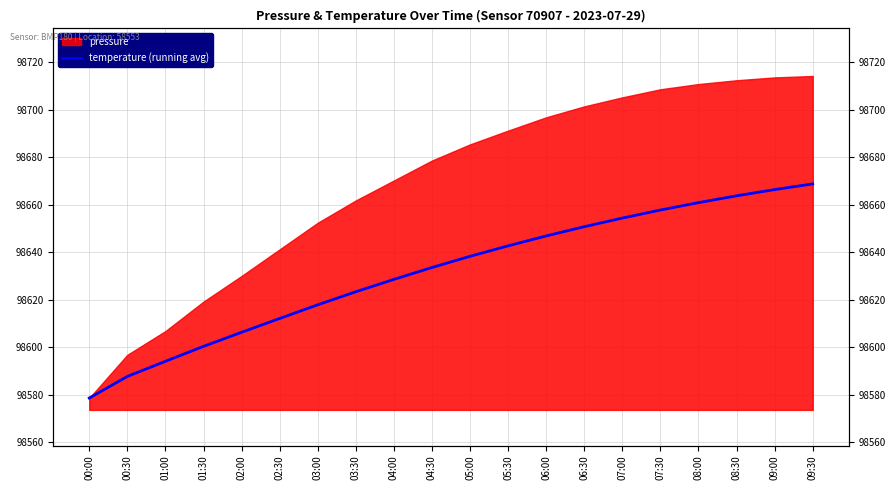

What is the label of the 15th point from the right?

02:30